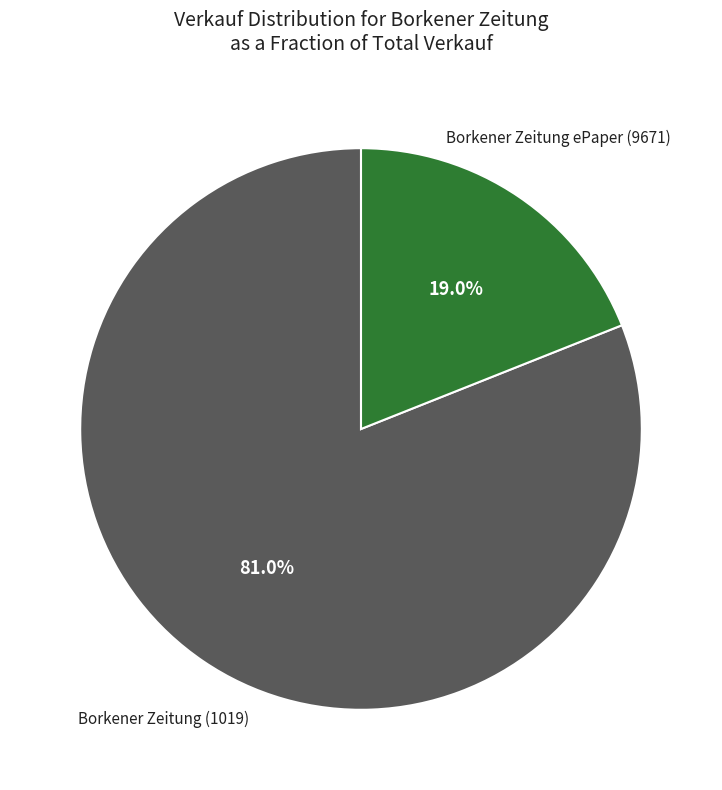

Combined, what portion of the pie is Borkener Zeitung ePaper (9671) and Borkener Zeitung (1019)?

100.0%